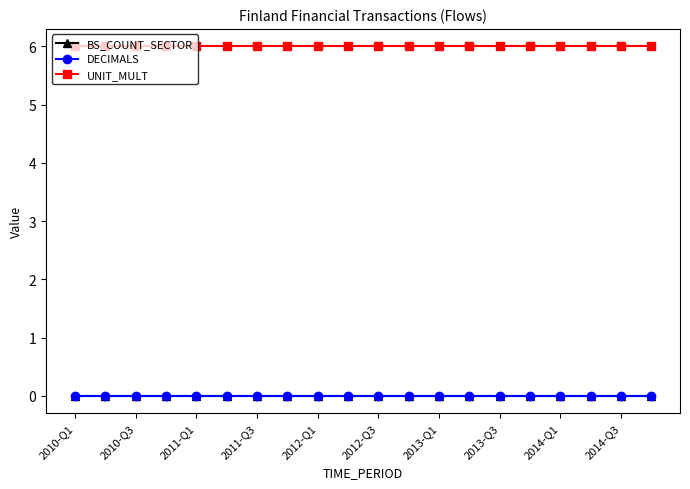

Which series has the widest spread of values?

BS_COUNT_SECTOR